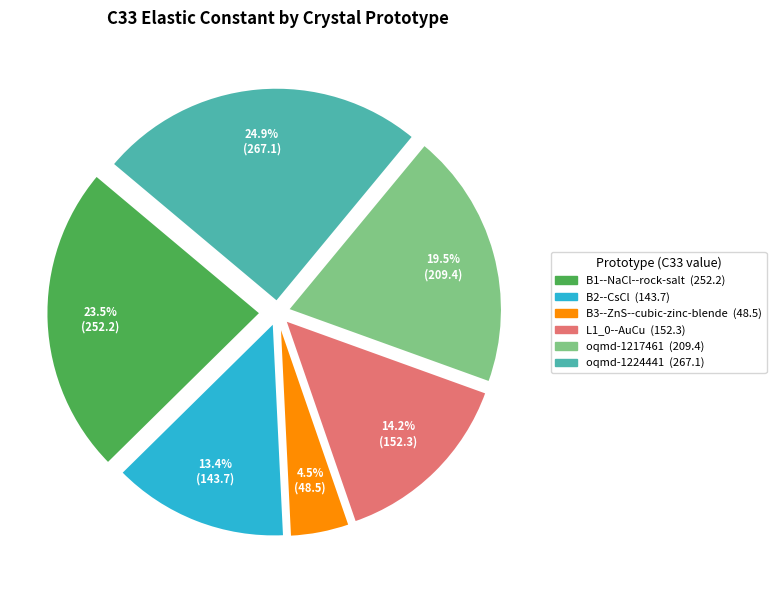

How many segments does this pie chart have?

6